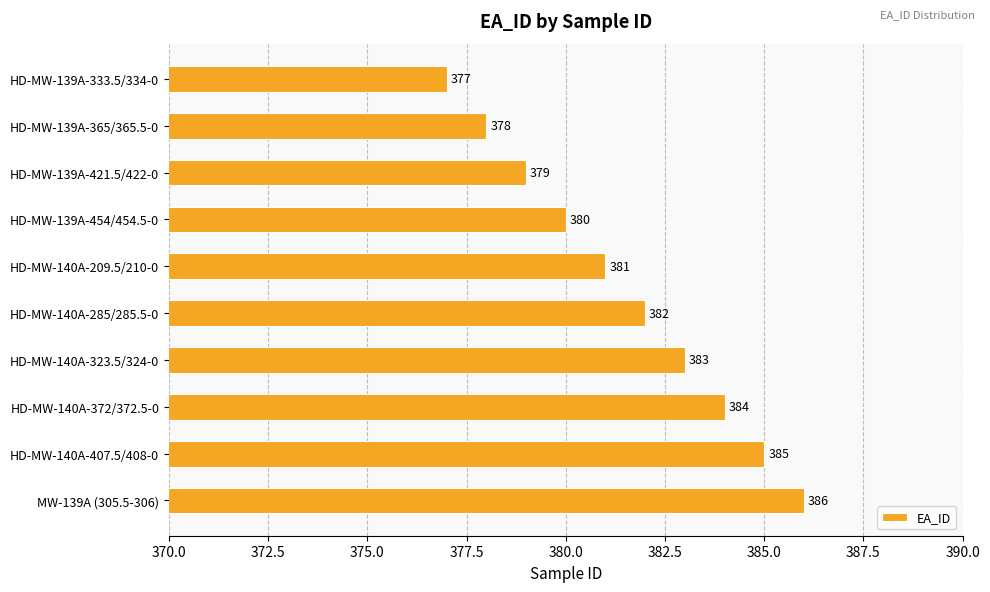

Between HD-MW-140A-407.5/408-0 and HD-MW-139A-454/454.5-0, which is larger?

HD-MW-140A-407.5/408-0